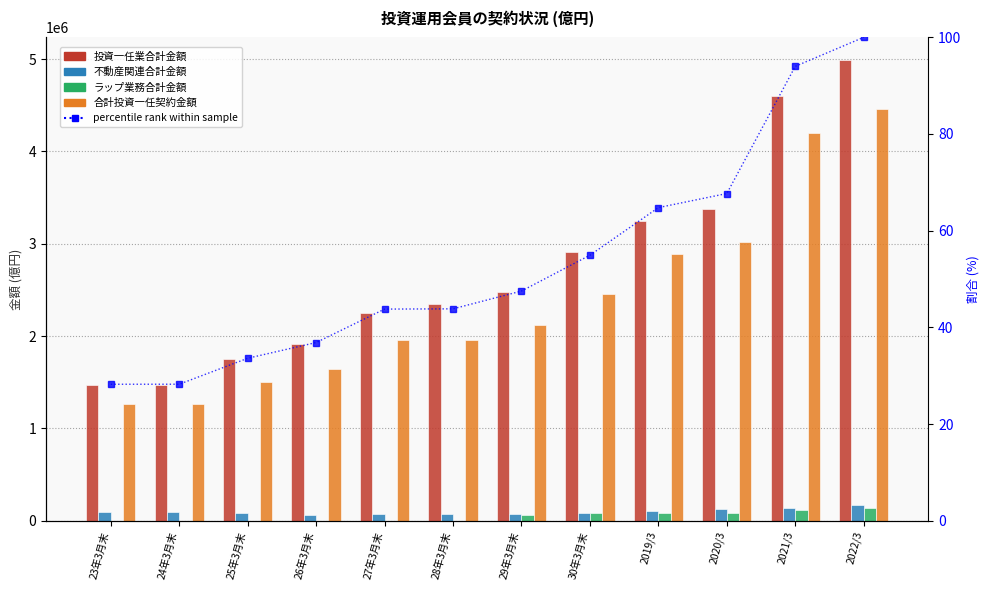

Are the bars horizontal?

No